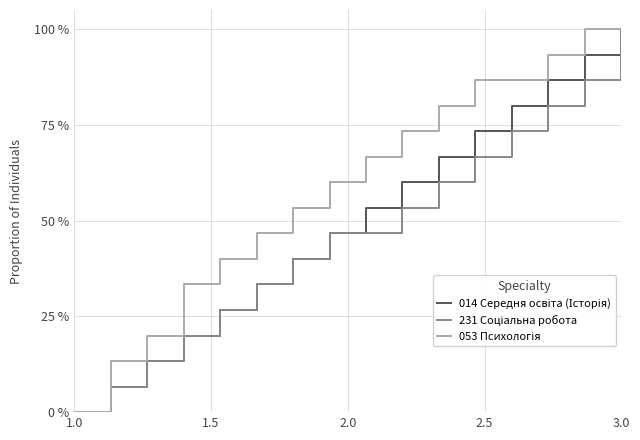

Reading left to right, what are all the values shown in this chart?

014 Середня освіта (Історія): 0.0	0.1	0.1	0.2	0.3	0.3	0.4	0.5	0.5	0.6	0.7	0.7	0.8	0.9	0.9	1.0
231 Соціальна робота: 0.0	0.1	0.1	0.2	0.3	0.3	0.4	0.5	0.5	0.5	0.6	0.7	0.7	0.8	0.9	1.0
053 Психологія: 0.0	0.1	0.2	0.3	0.4	0.5	0.5	0.6	0.7	0.7	0.8	0.9	0.9	0.9	1.0	1.0